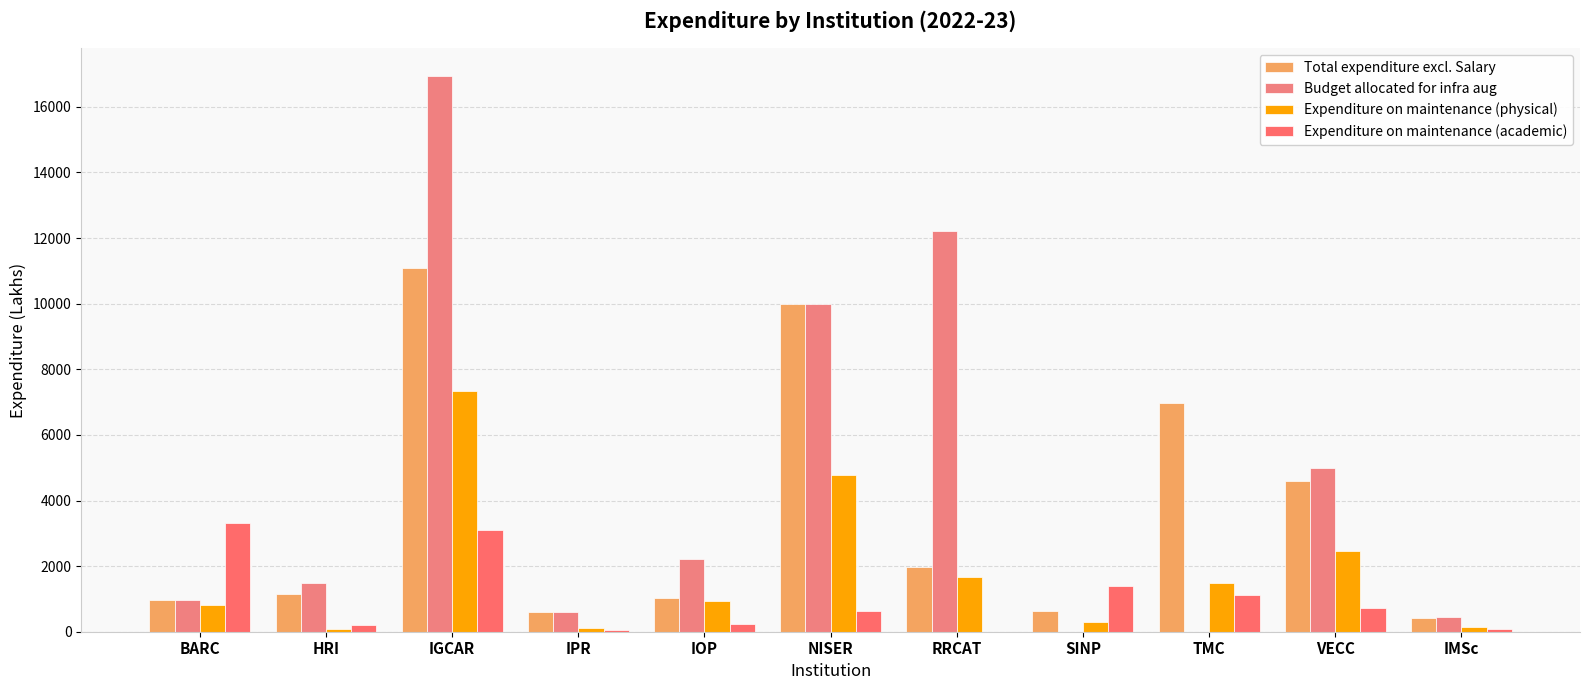

At how many categories does at least one series exceed 1111?

9